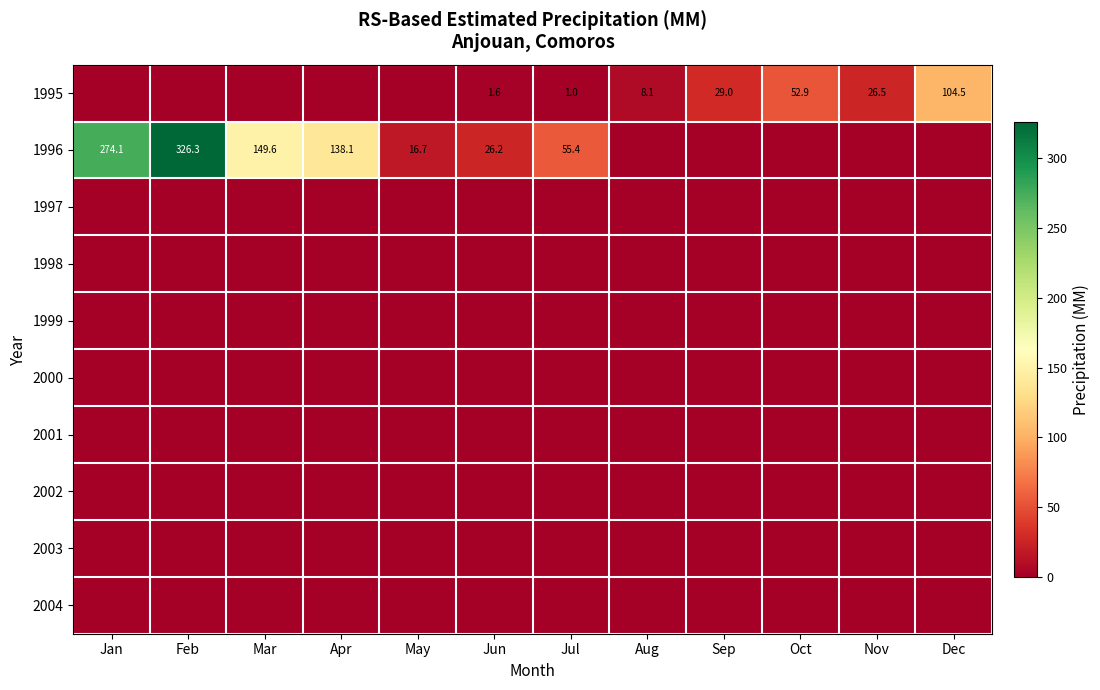

How many data points does each series have?

12